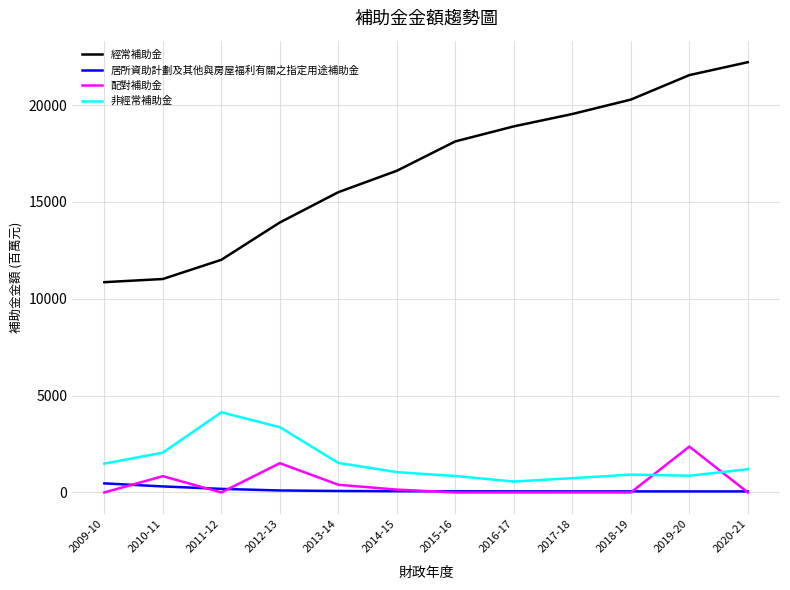

What is the highest value of the 配對補助金 series?

2368